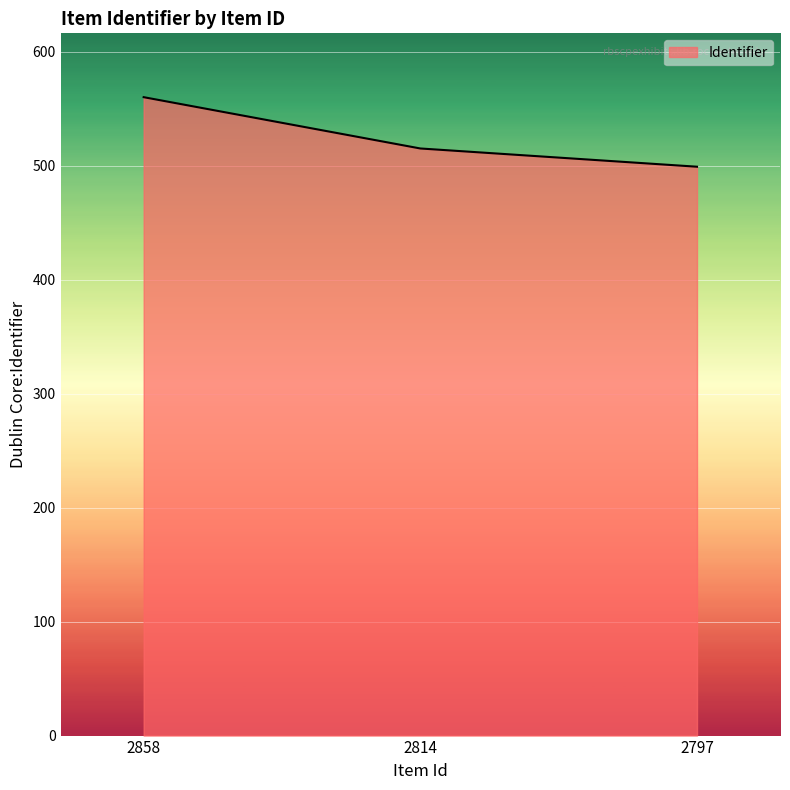

Reading right to left, what are all the values shown in this chart?

499	515	560